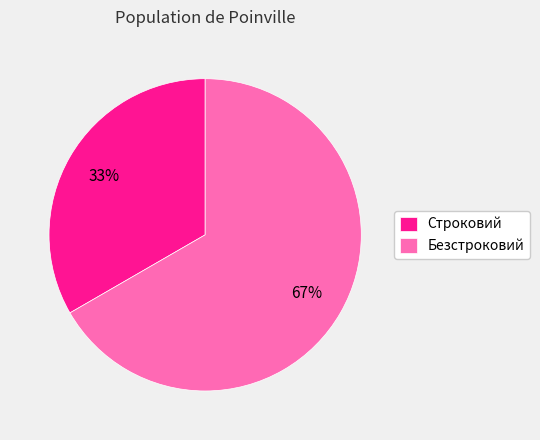

True or false: Безстроковий accounts for 72% of the total.

False